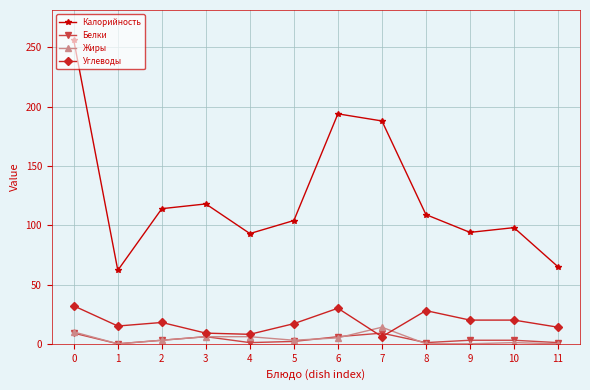

What is the maximum value for Калорийность?

256